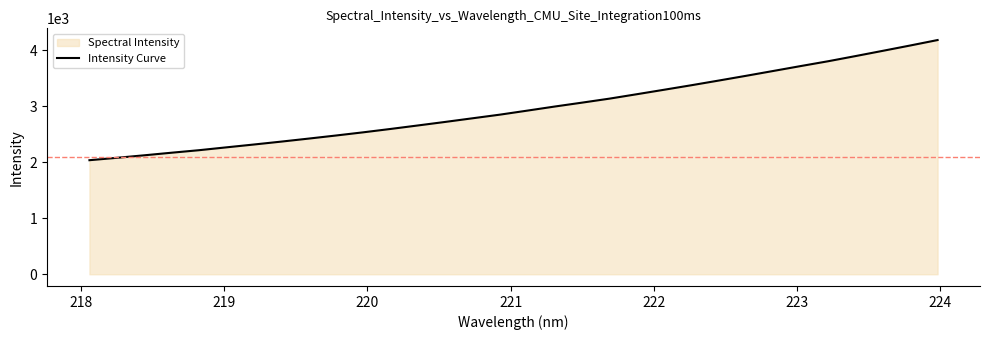

What is the smallest value displayed?

2038.6